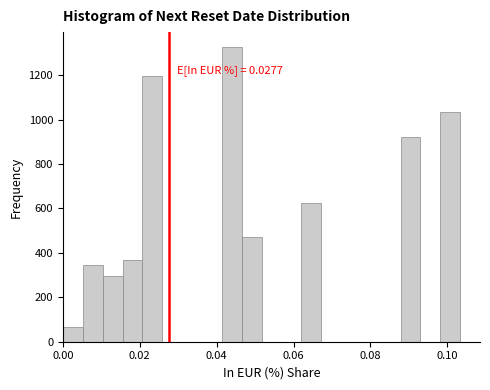

Read against the x-axis, roughly where is the centre of the tallest bar?

0.044